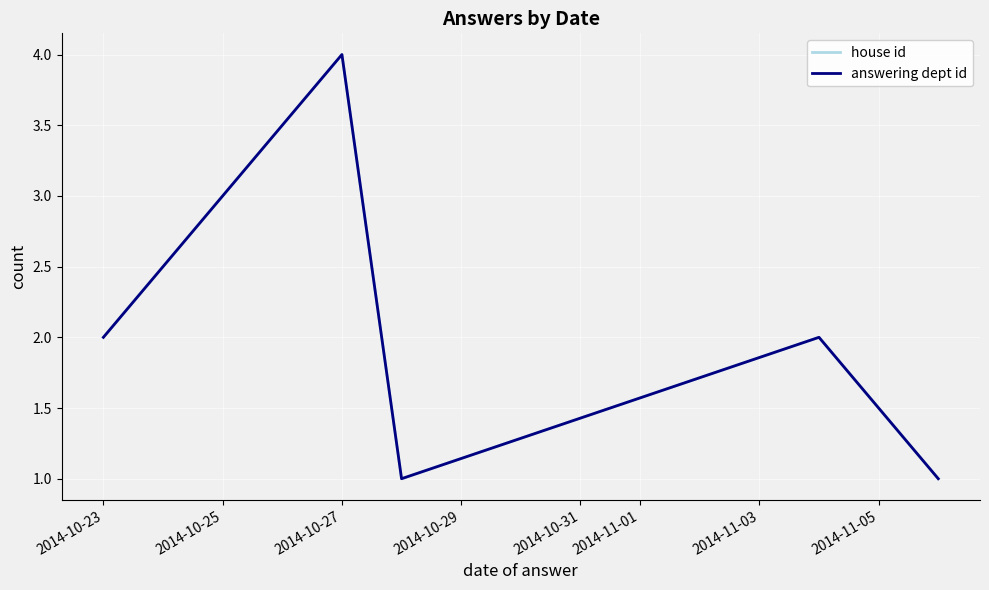

At which category does house id reach its first local peak?

2014-10-27